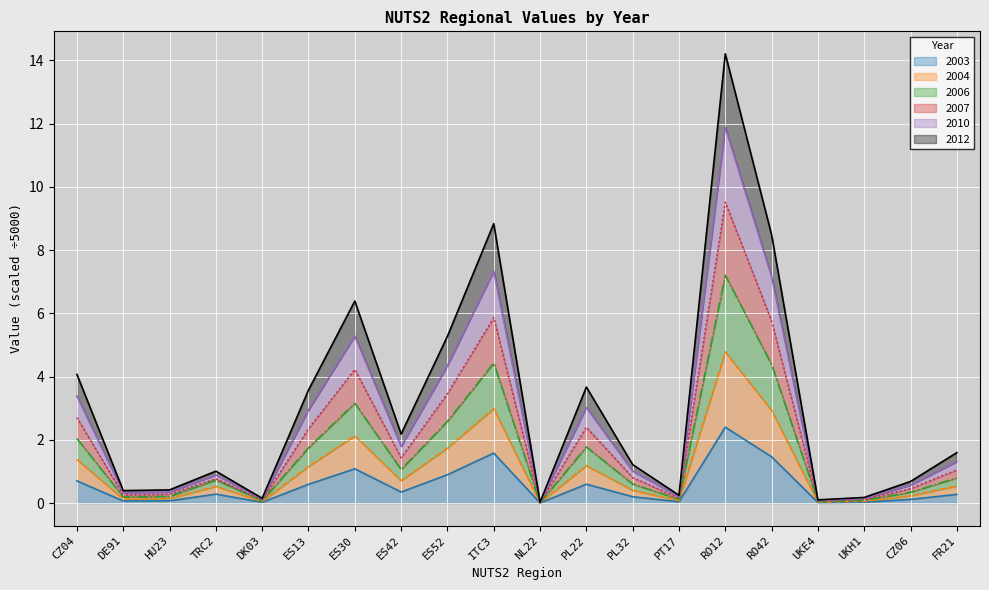

True or false: 2012 and 2003 cross at least once.

False